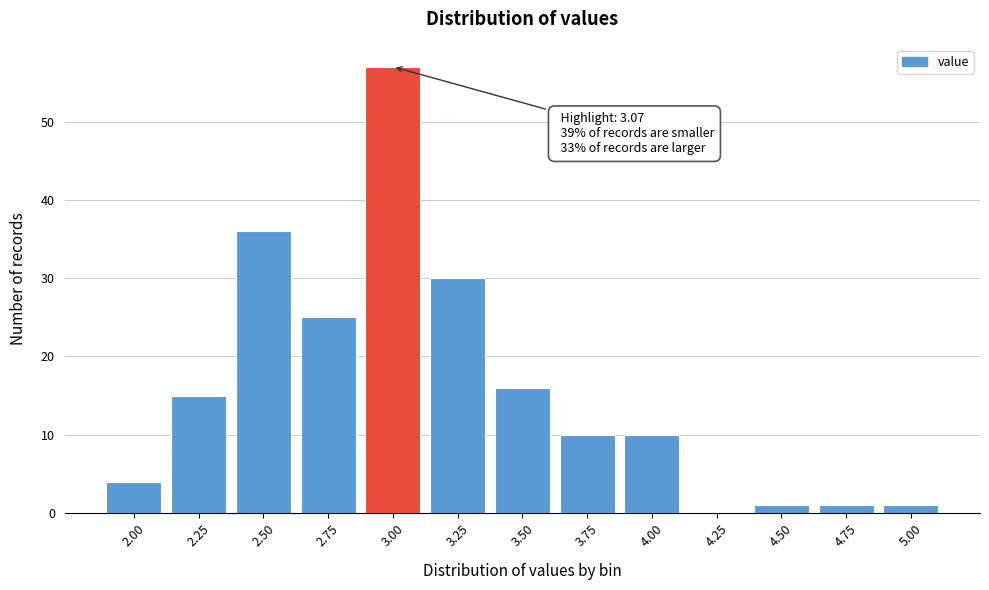

Reading left to right, what are all the values shown in this chart?

2.00=4	2.25=15	2.50=36	2.75=25	3.00=57	3.25=30	3.50=16	3.75=10	4.00=10	4.25=0	4.50=1	4.75=1	5.00=1